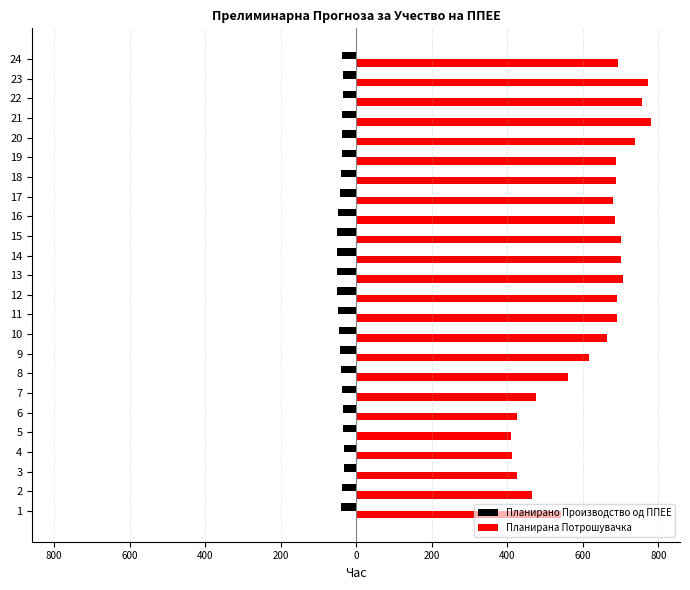

Which series has the largest total across all categories?

Планирана Потрошувачка